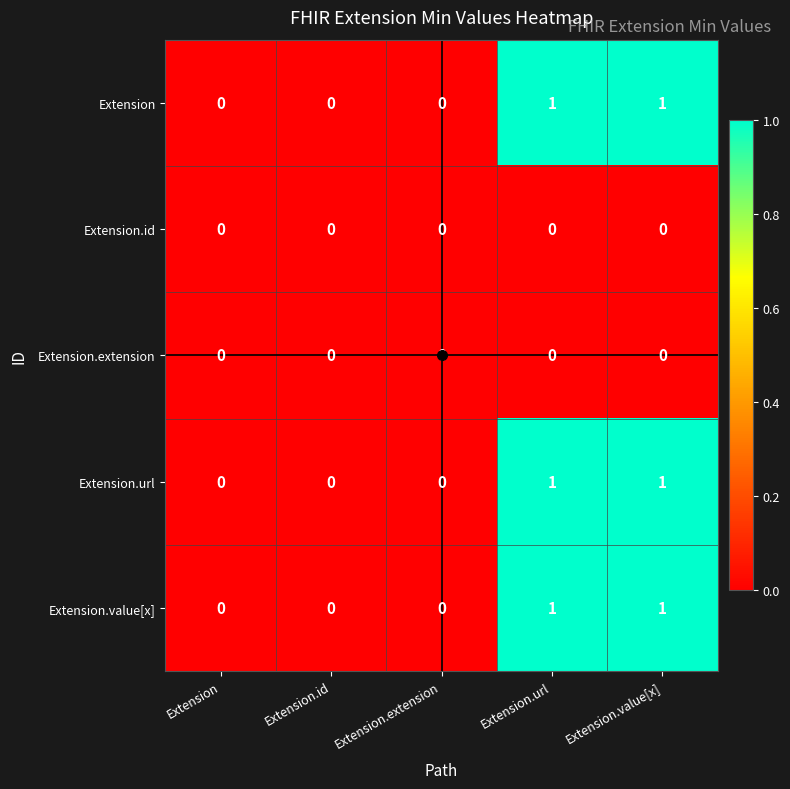

The Extension.url series shows 0 at Extension.extension. True or false?

True